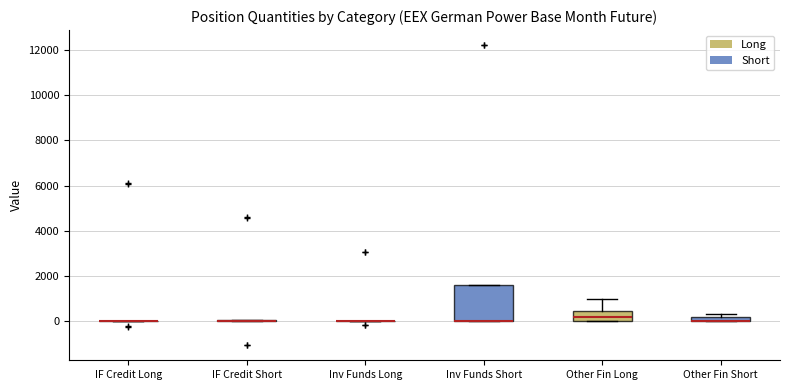

Comparing the boxes themselves (not the whiskers), which one is the tallest?

Inv Funds Short